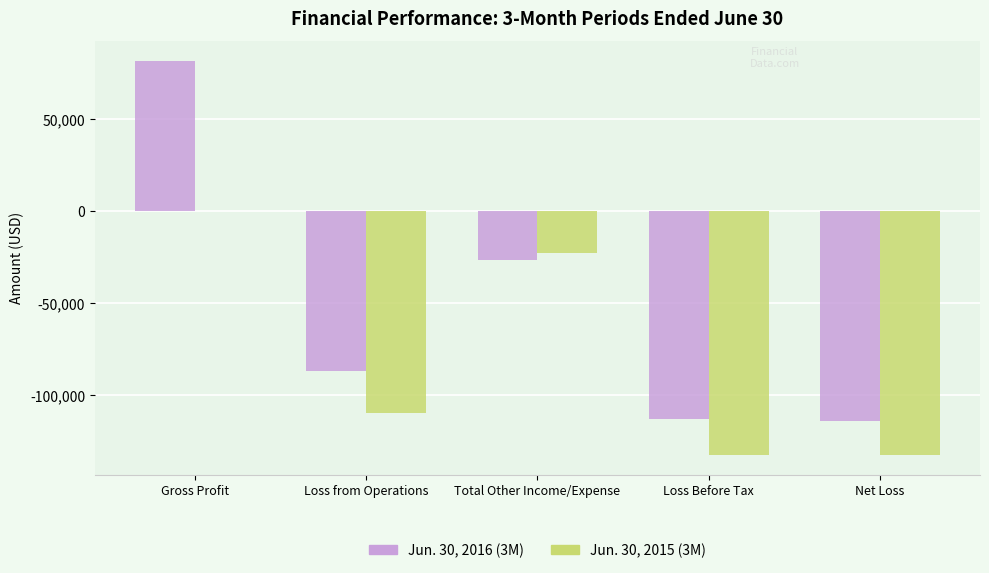

The value of Jun. 30, 2016 (3M) at Net Loss is -72732. True or false?

False